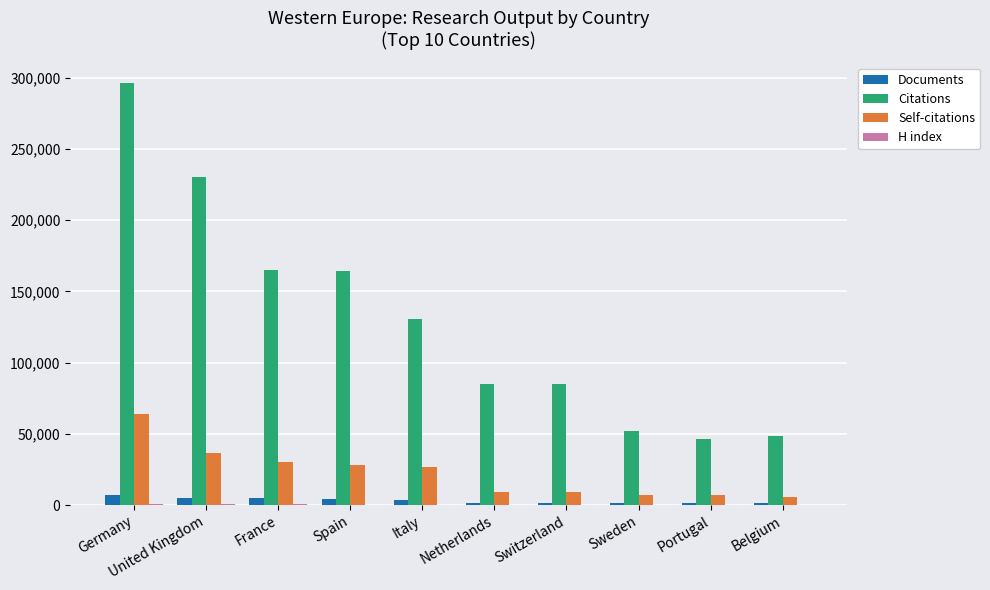

At which category is the sum across all series the highest?

Germany